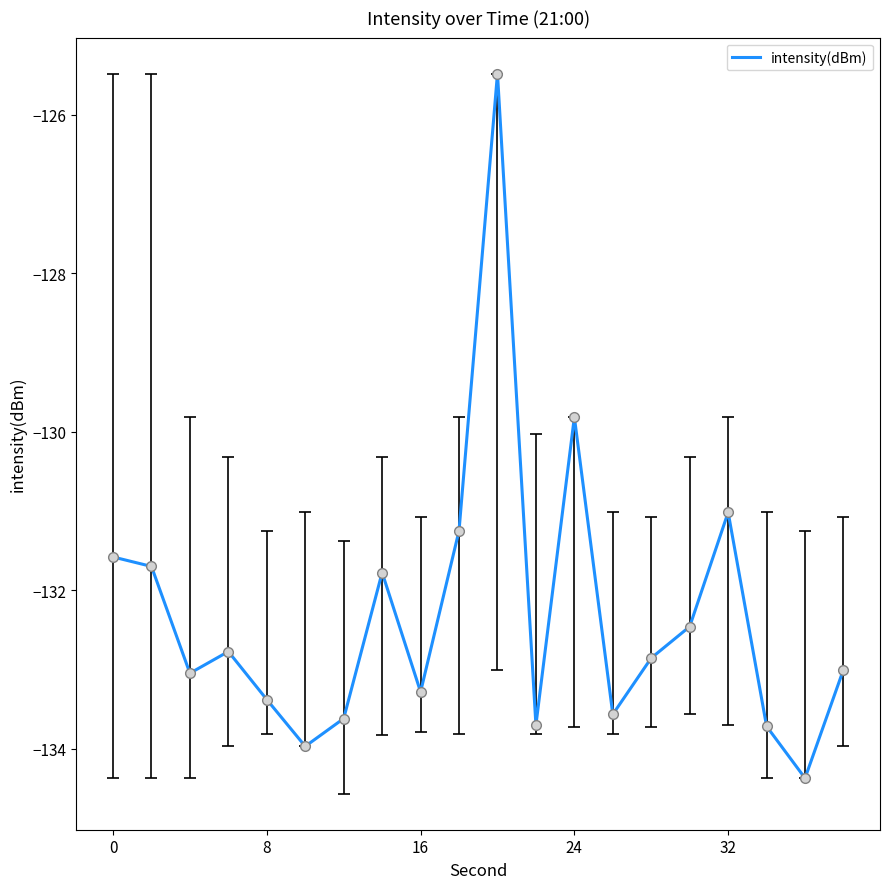

Count the number of data series in this chart.

1